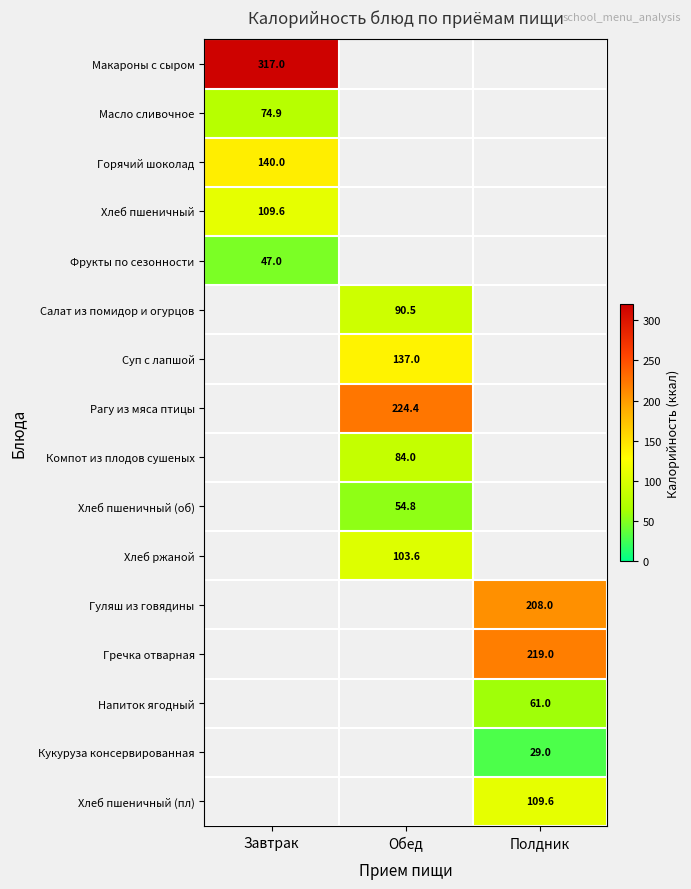

How many series are shown in this chart?

16